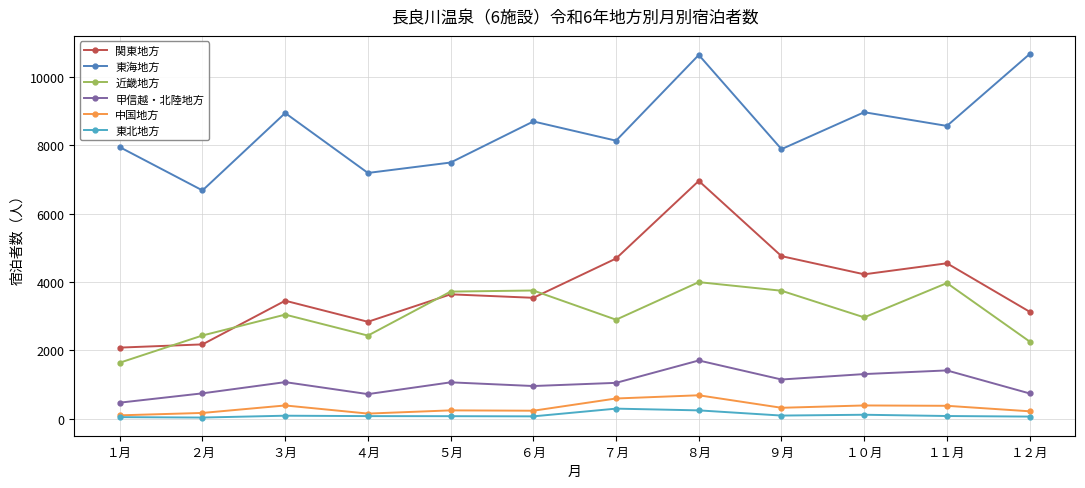

Is it true that 近畿地方 equals 2962 at １０月?

True